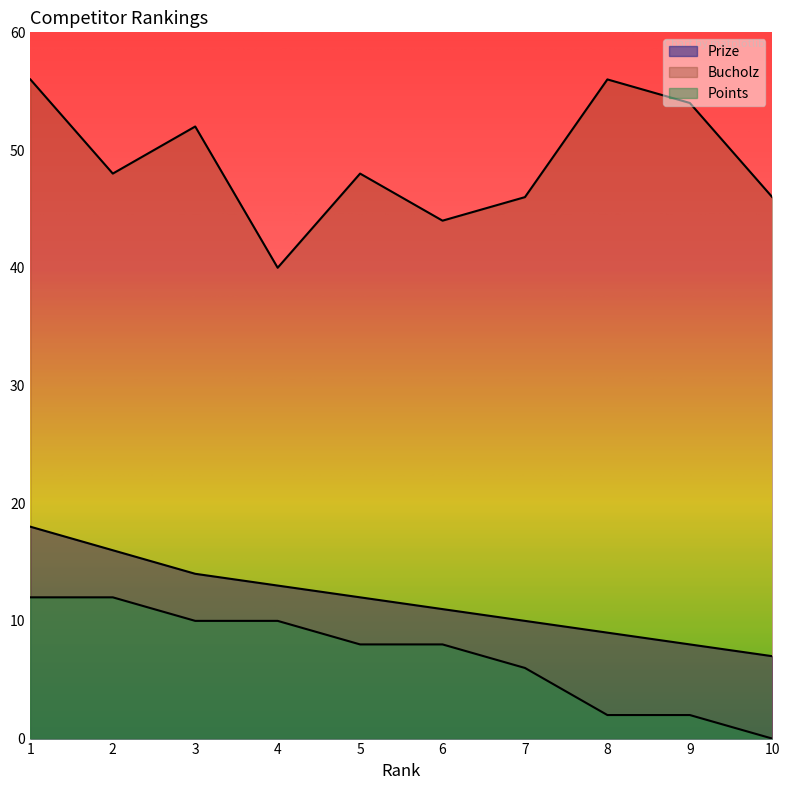

At which label does Prize reach its minimum?

10